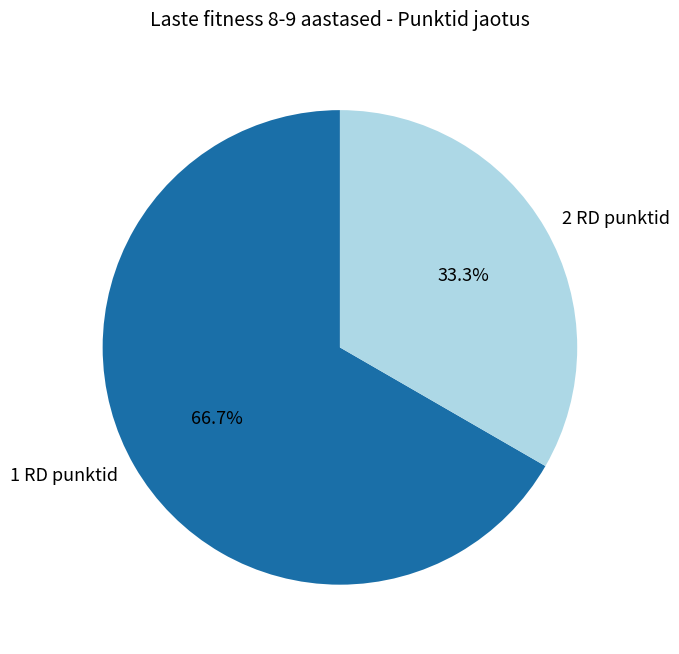

What portion of the pie excludes 1 RD punktid?

33.3%